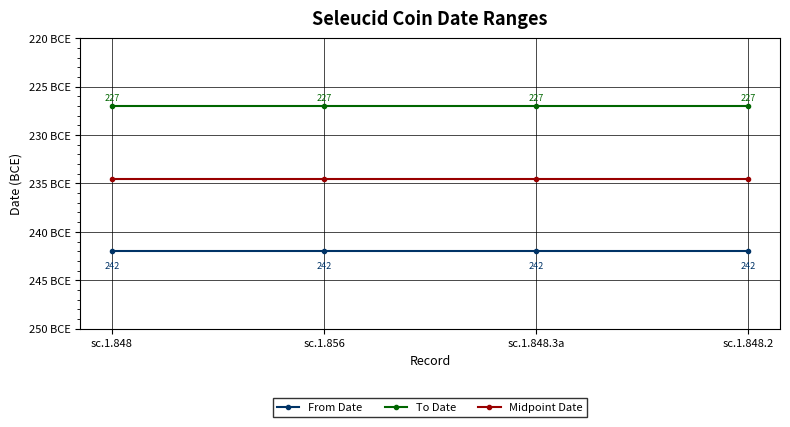

Is this an area chart (filled region under the line)?

No